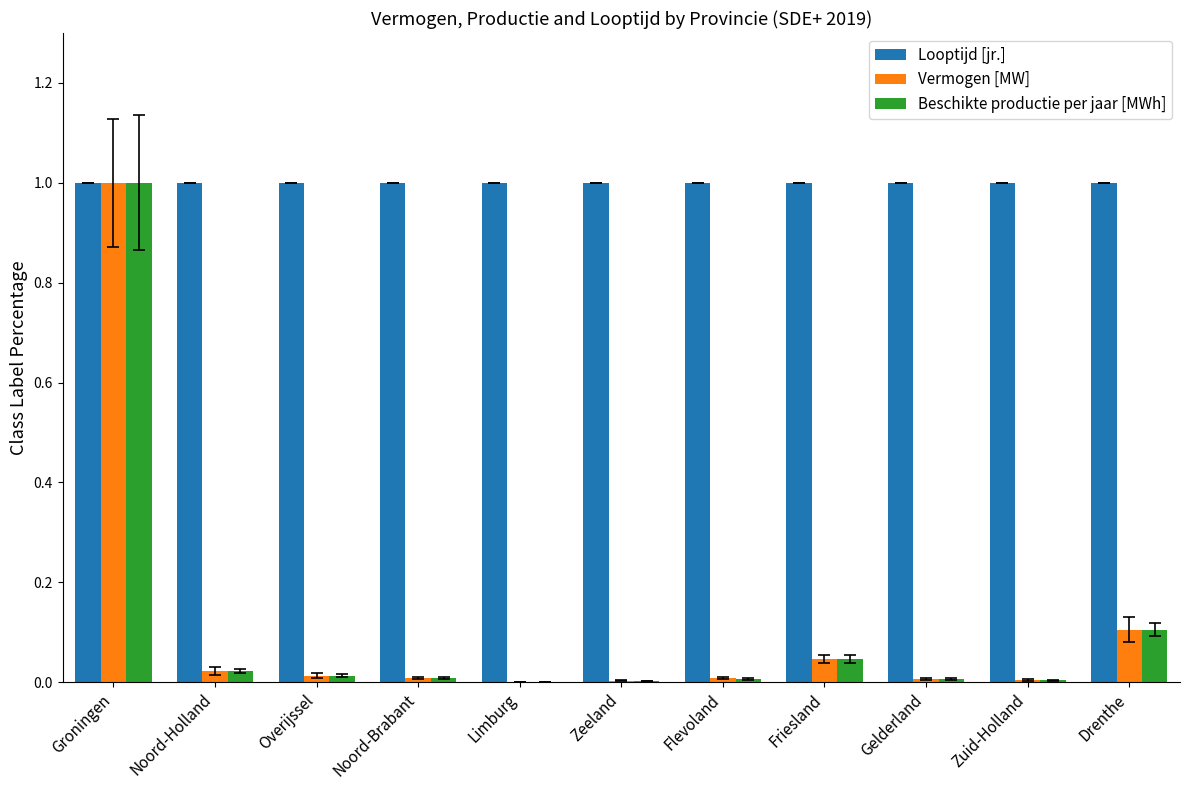

The value of Looptijd [jr.] at Zuid-Holland is 1.0. True or false?

True